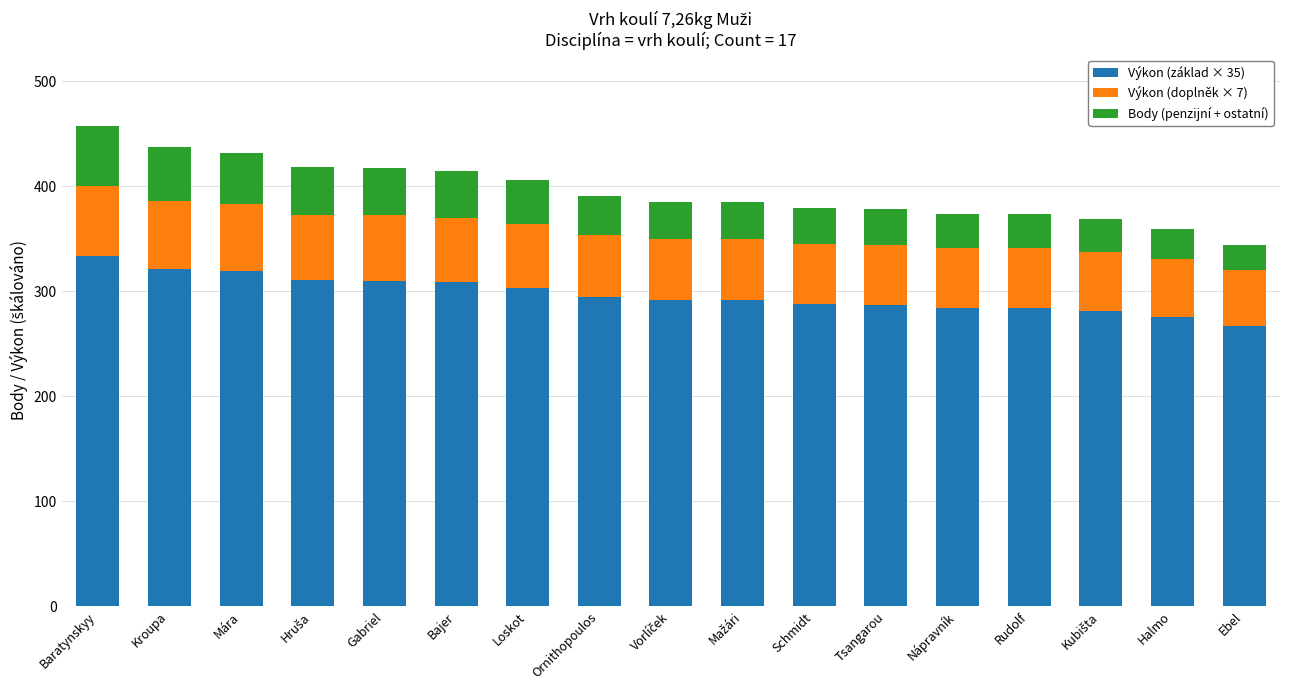

What is the average value of the Výkon (základ × 35) series?

296.9